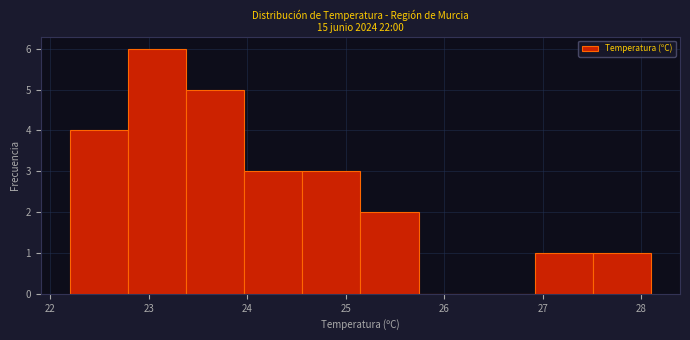

Over which range of the x-axis is the bar tallest?

22.79 to 23.38